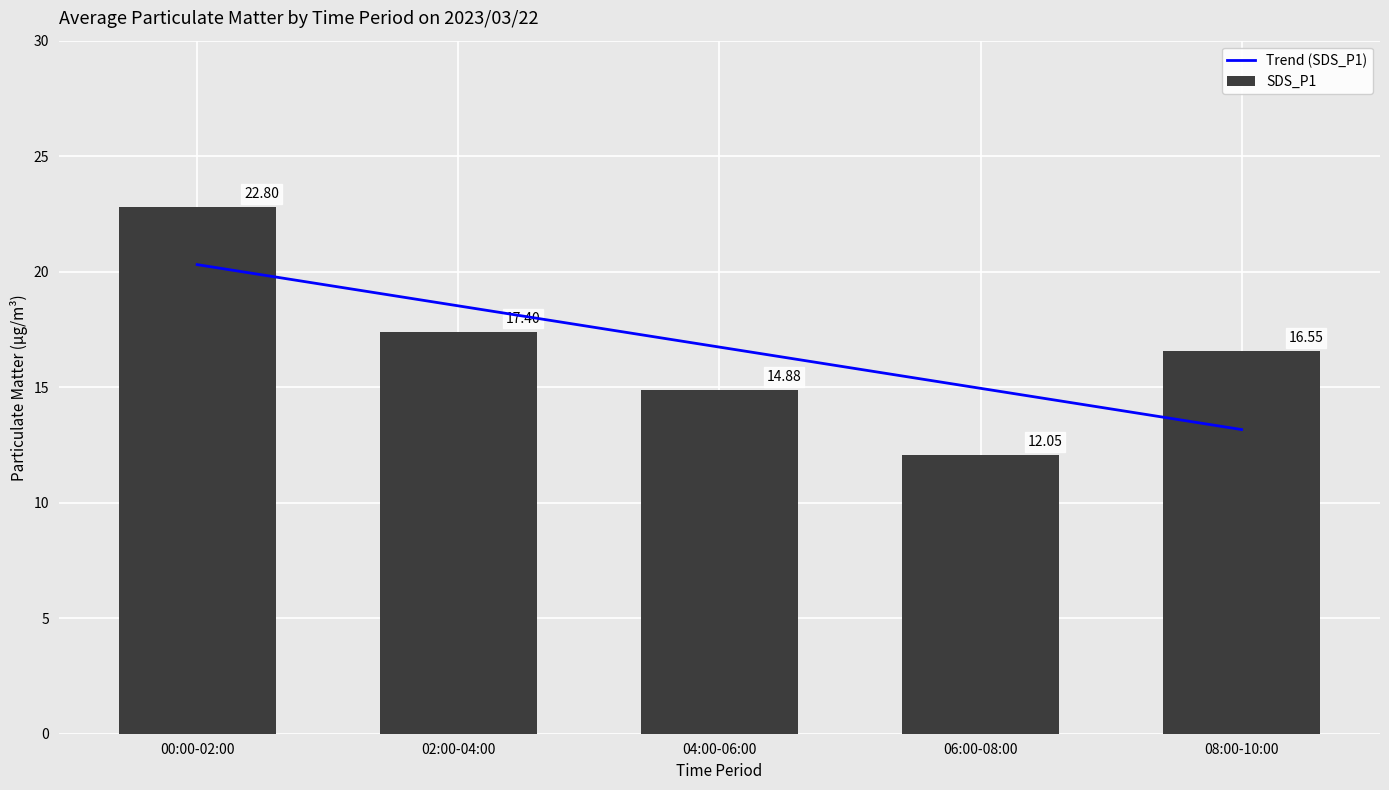

What is the minimum value shown in the chart?

12.1